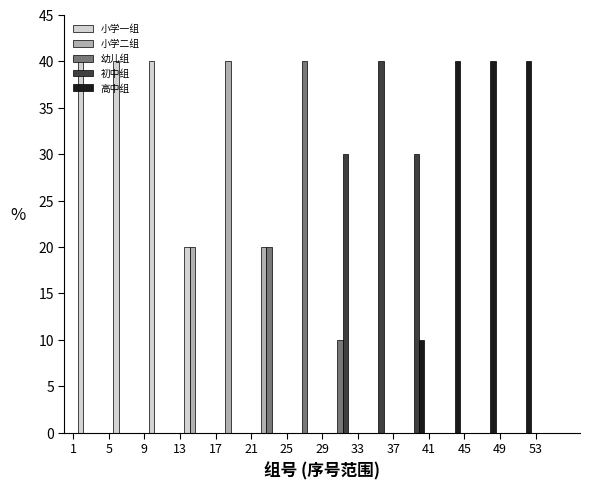

Reading left to right, list every range on the x-axis with the height of the bar of each series over it. The values are not printed on the chart, so give them approximately, as read against the axis.

1 to 5: 小学一组=40	小学二组=0	幼儿组=0	初中组=0	高中组=0
5 to 9: 小学一组=40	小学二组=0	幼儿组=0	初中组=0	高中组=0
9 to 13: 小学一组=40	小学二组=0	幼儿组=0	初中组=0	高中组=0
13 to 17: 小学一组=20	小学二组=20	幼儿组=0	初中组=0	高中组=0
17 to 21: 小学一组=0	小学二组=40	幼儿组=0	初中组=0	高中组=0
21 to 25: 小学一组=0	小学二组=20	幼儿组=20	初中组=0	高中组=0
25 to 29: 小学一组=0	小学二组=0	幼儿组=40	初中组=0	高中组=0
29 to 33: 小学一组=0	小学二组=0	幼儿组=10	初中组=30	高中组=0
33 to 37: 小学一组=0	小学二组=0	幼儿组=0	初中组=40	高中组=0
37 to 41: 小学一组=0	小学二组=0	幼儿组=0	初中组=30	高中组=10
41 to 45: 小学一组=0	小学二组=0	幼儿组=0	初中组=0	高中组=40
45 to 49: 小学一组=0	小学二组=0	幼儿组=0	初中组=0	高中组=40
49 to 53: 小学一组=0	小学二组=0	幼儿组=0	初中组=0	高中组=40
53 to 57: 小学一组=0	小学二组=0	幼儿组=0	初中组=0	高中组=0